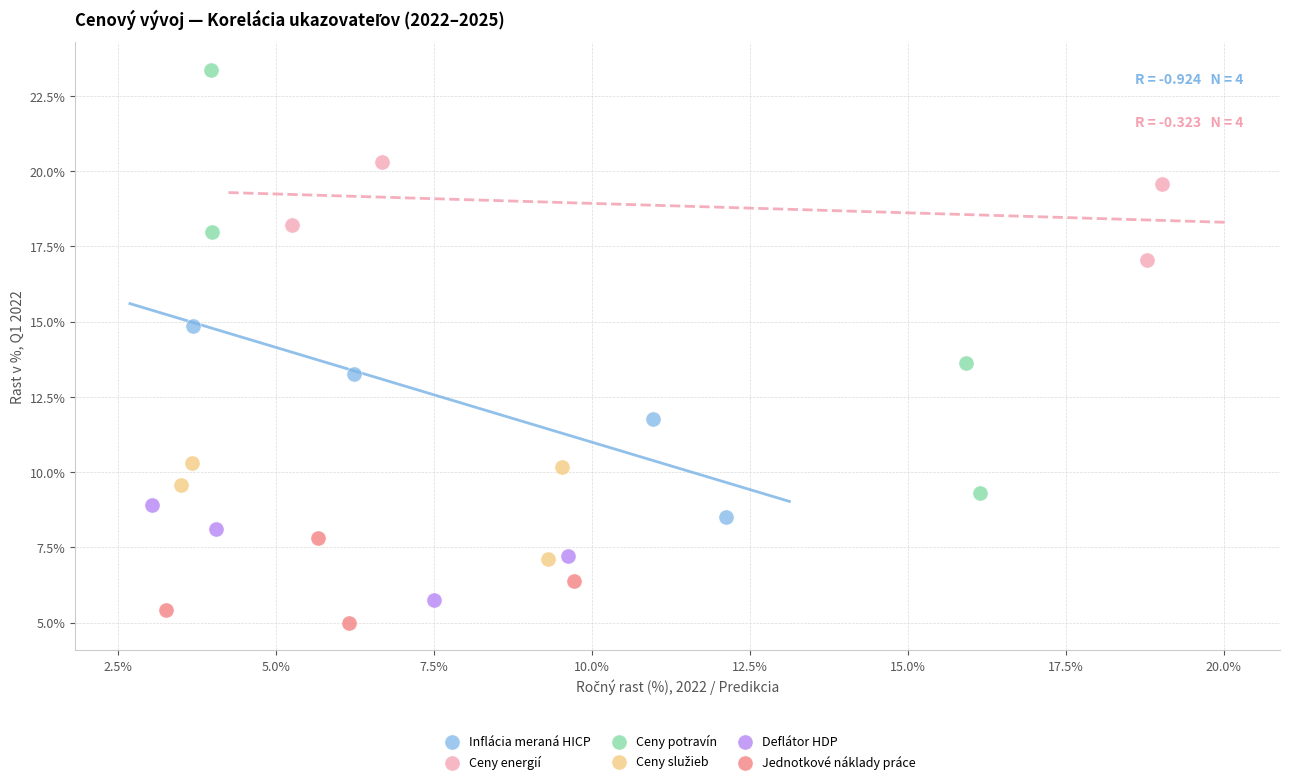

Which series has the largest Y range (max minus min)?

Ceny potravín